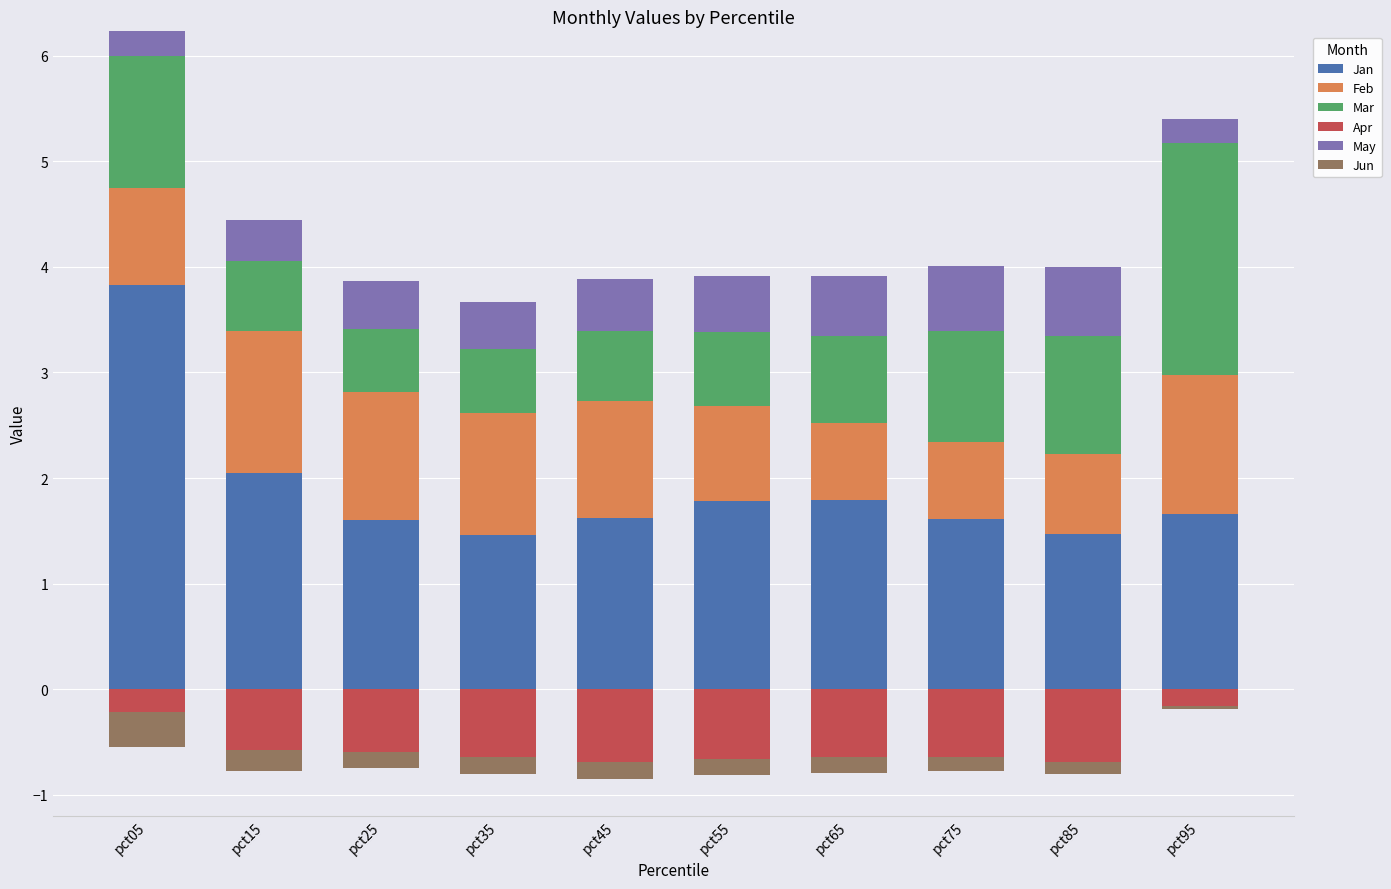

At which category is the sum across all series the highest?

pct05